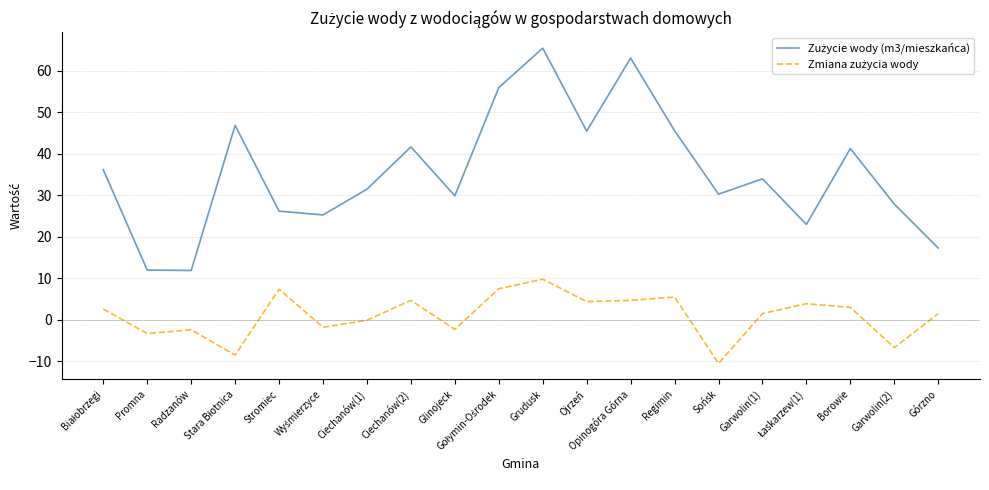

What is the total value across all series at Promna?

8.7